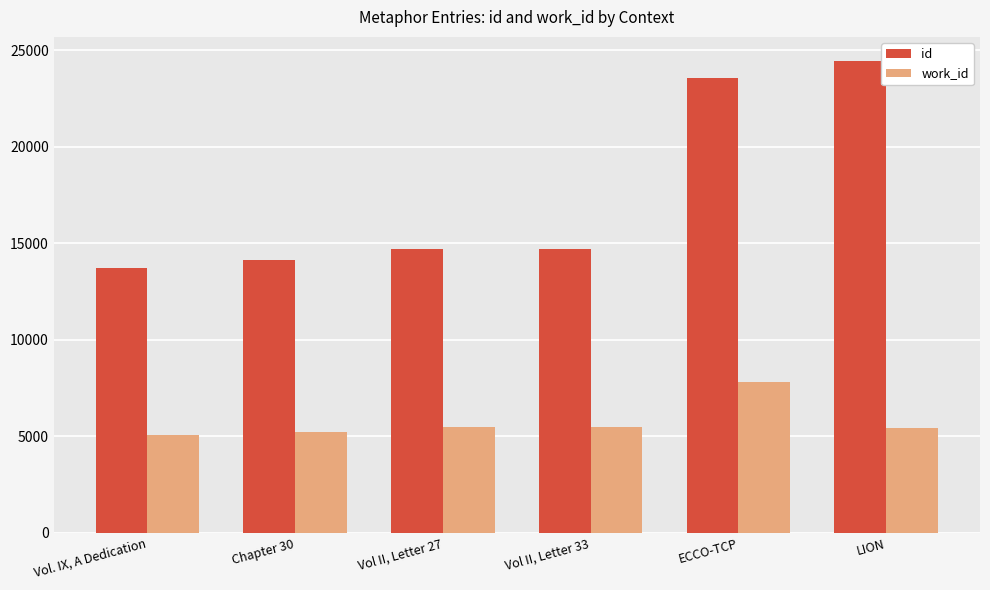

Rank the series at Vol II, Letter 27 from highest to lowest value.

id, work_id